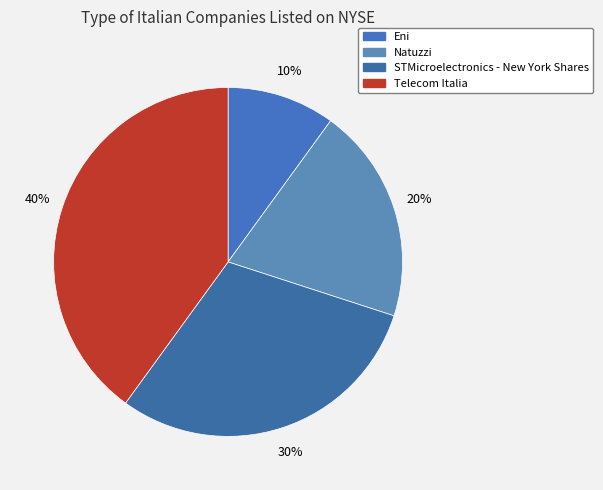

Count the number of slices in the pie.

4